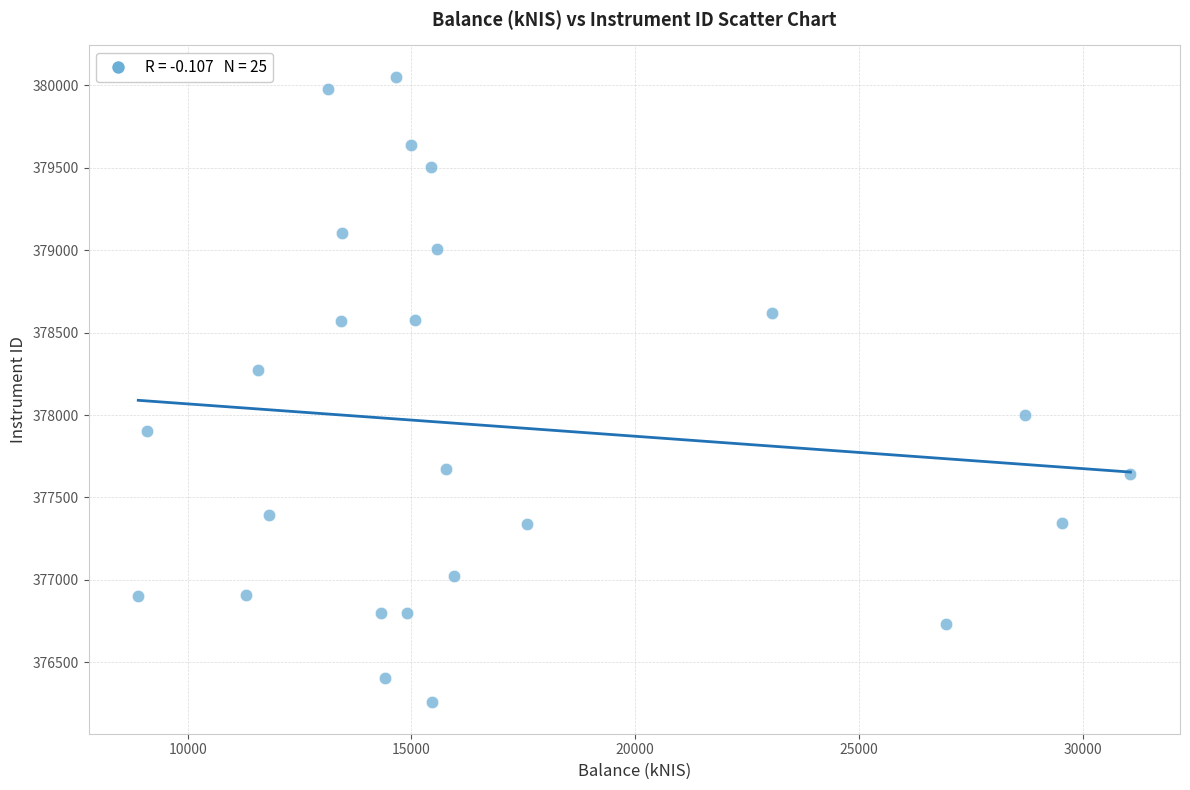

What is the range of X values (max minus min)?

22166.1